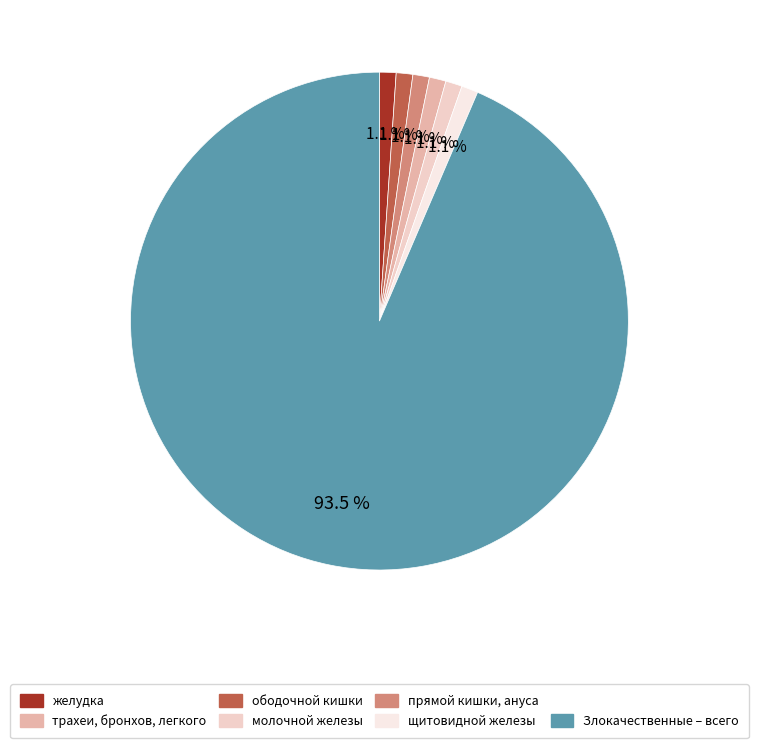

How many slices are in this pie chart?

7